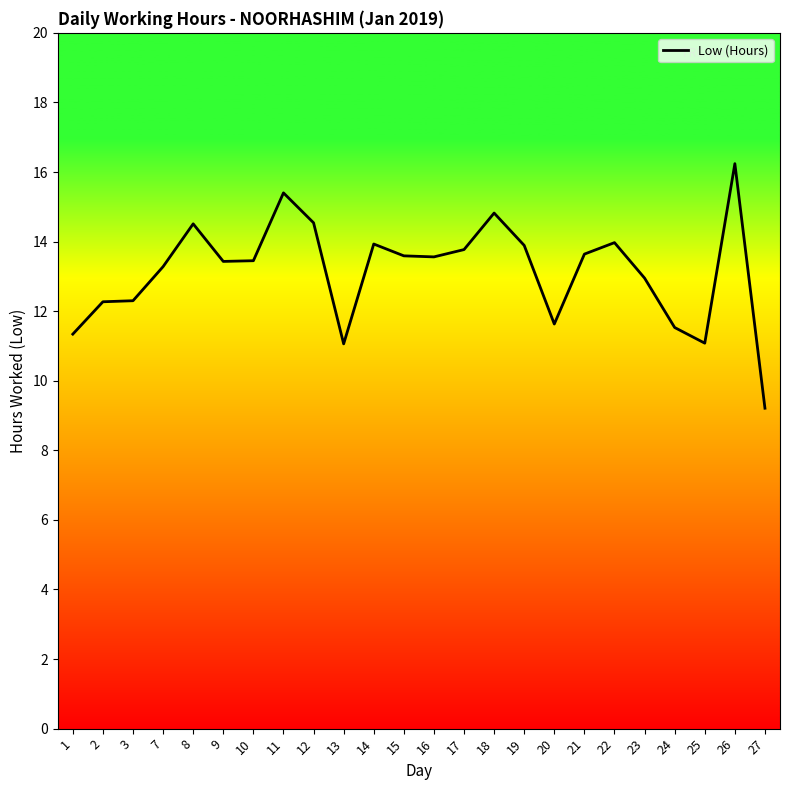

What is the difference between the maximum and minimum values?

7.0